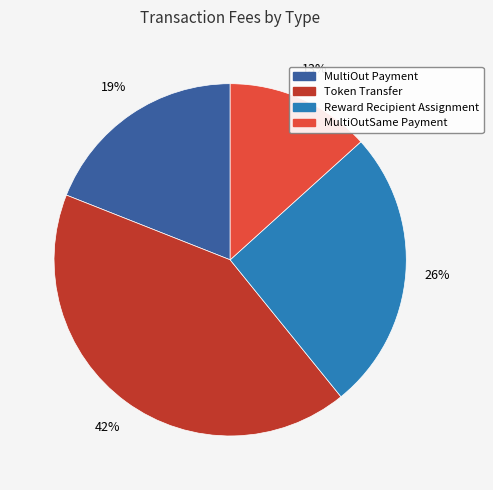

How many segments does this pie chart have?

4